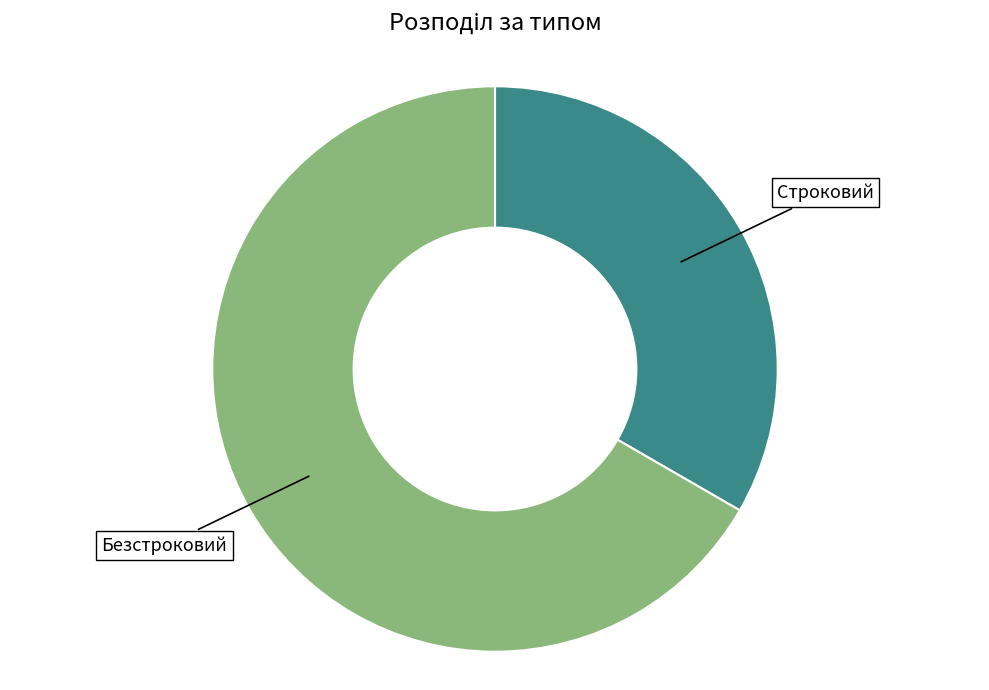

The Строковий slice represents 25% of the pie. True or false?

False